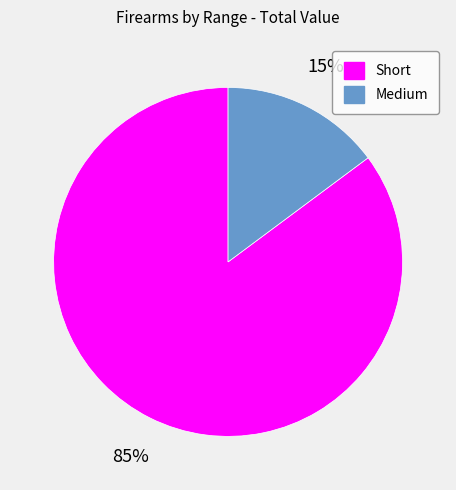

What percentage is the Short slice, to the nearest percent?

85%